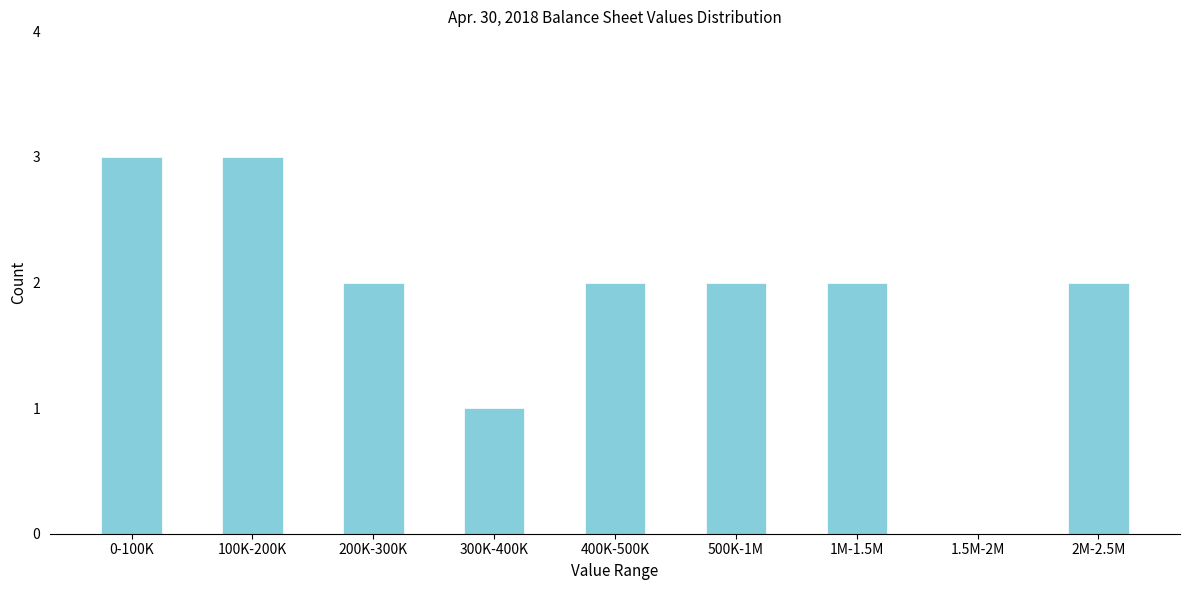

Reading right to left, what are all the values shown in this chart?

2M-2.5M=2	1.5M-2M=0	1M-1.5M=2	500K-1M=2	400K-500K=2	300K-400K=1	200K-300K=2	100K-200K=3	0-100K=3